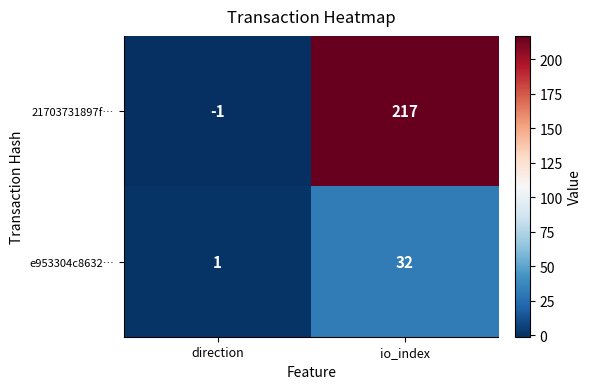

At how many categories does at least one series exceed 126?

1